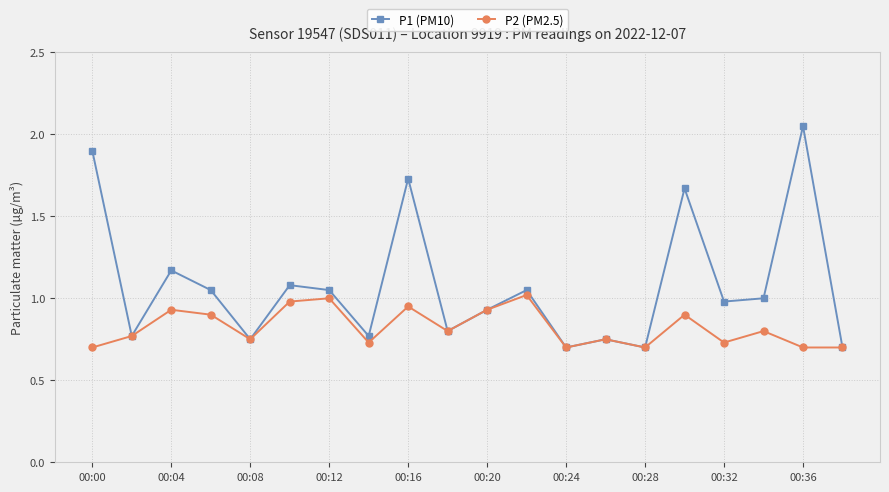

True or false: P1 (PM10) has more than 1 points higher than both neighbors.

True